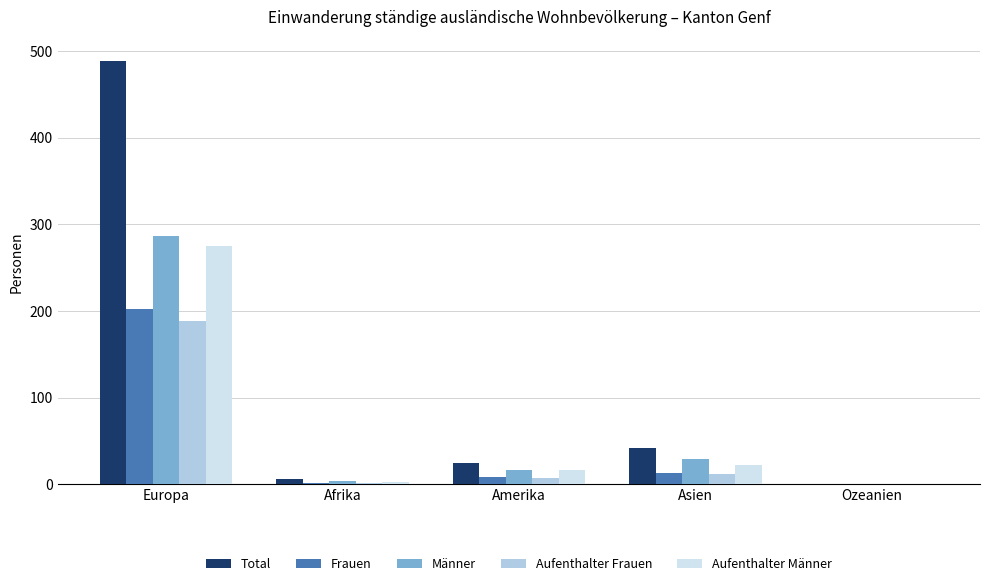

Is it true that Männer equals 29 at Asien?

True